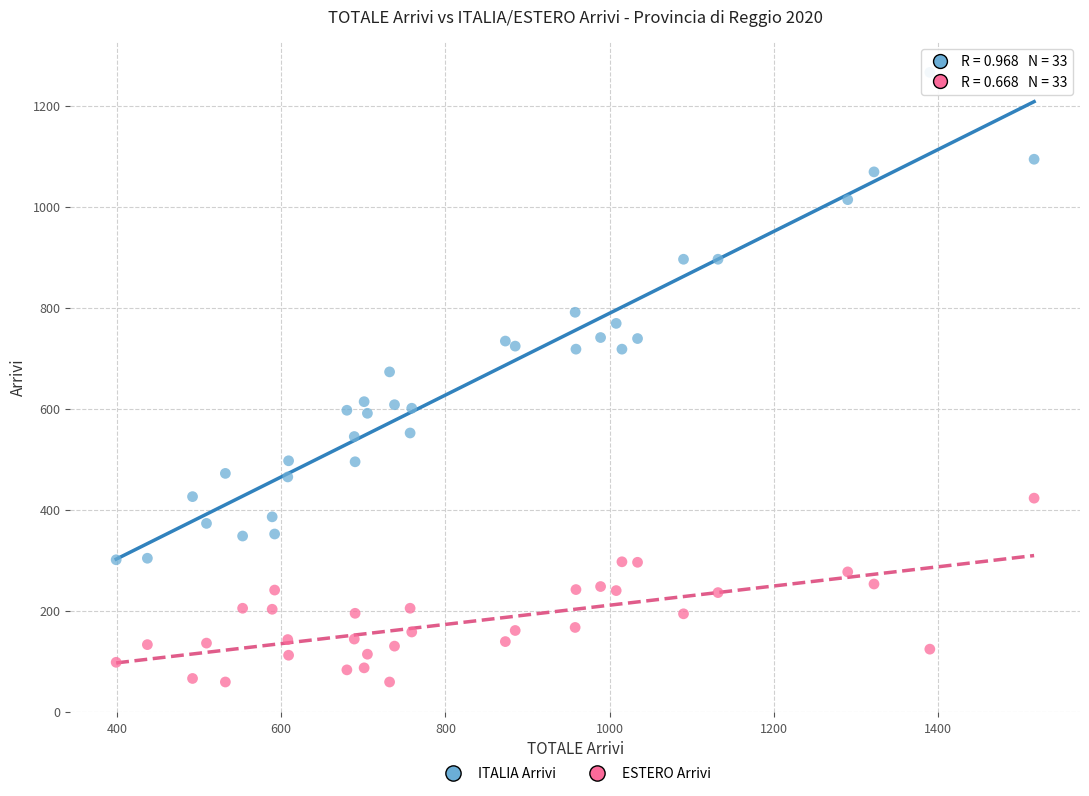

Which series contains the lowest Y value?

ESTERO Arrivi